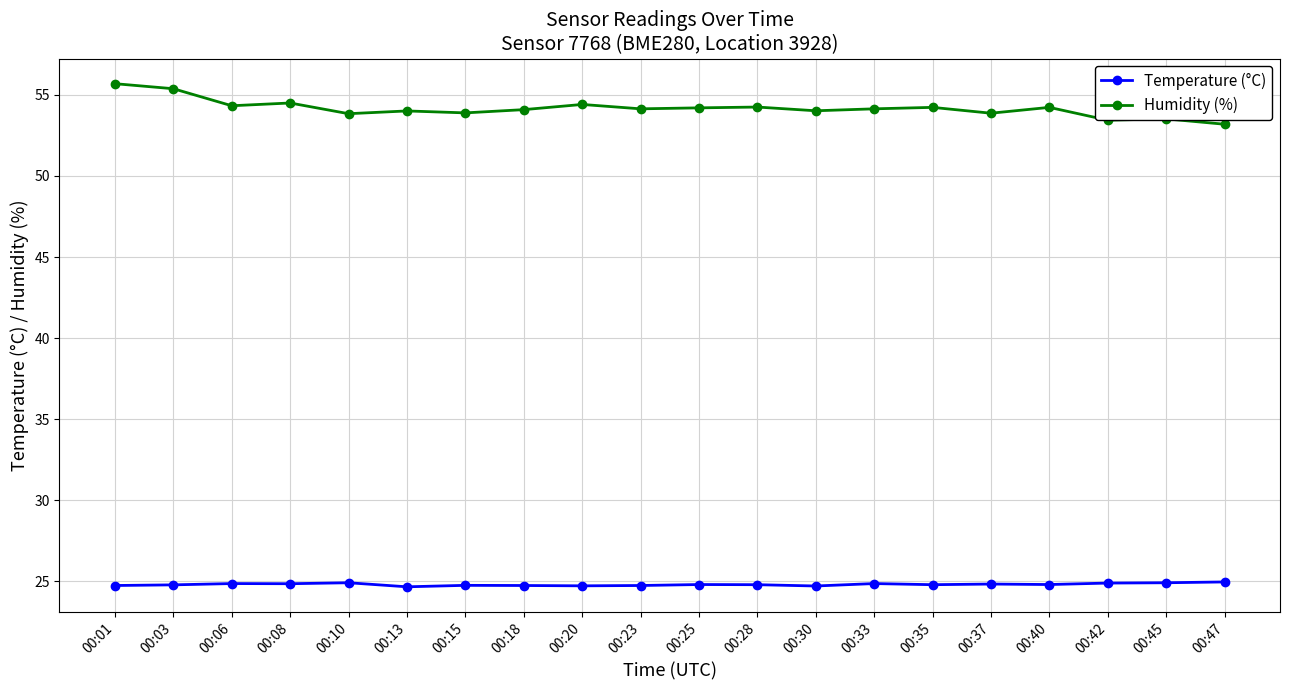

Which series has the widest spread of values?

Humidity (%)